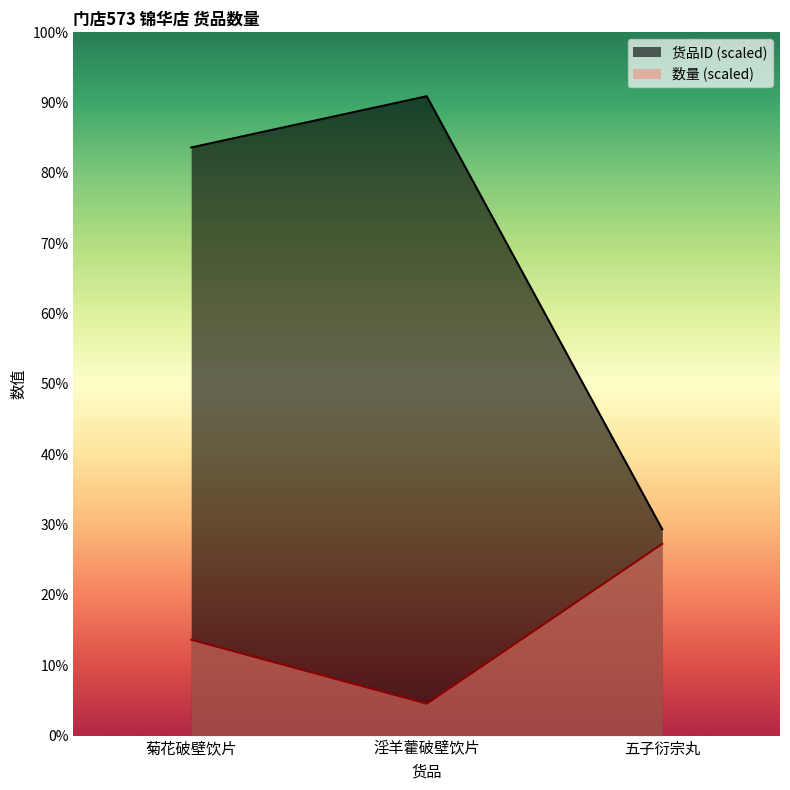

What value does the 货品ID series have at 五子衍宗丸?

38.7